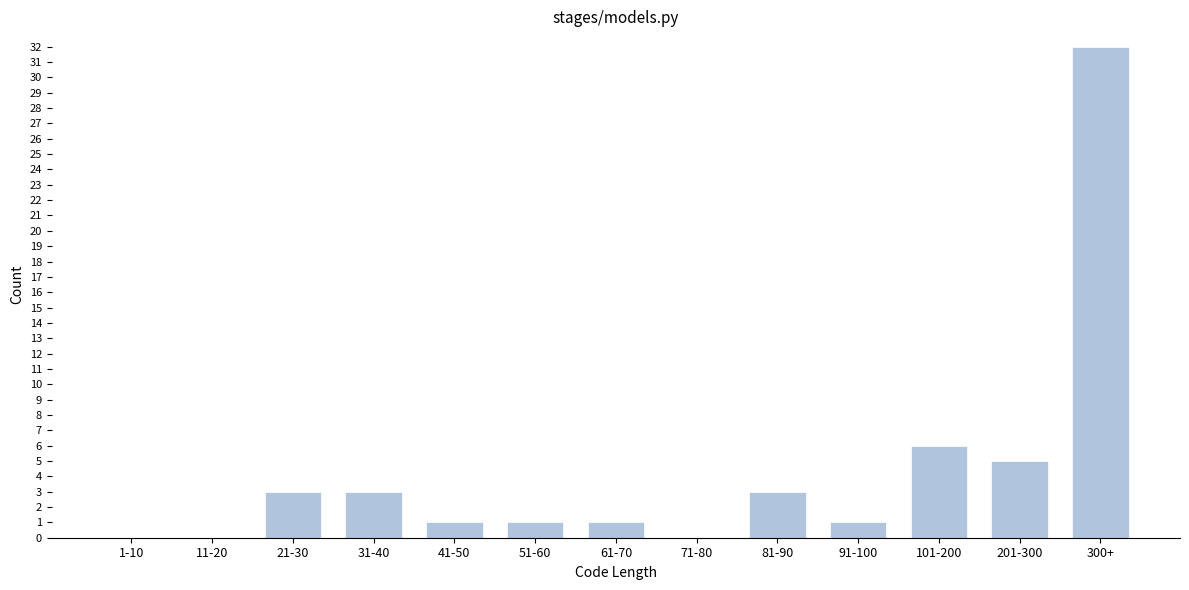

Reading left to right, extract all data points from this chart.

1-10=0	11-20=0	21-30=3	31-40=3	41-50=1	51-60=1	61-70=1	71-80=0	81-90=3	91-100=1	101-200=6	201-300=5	300+=32